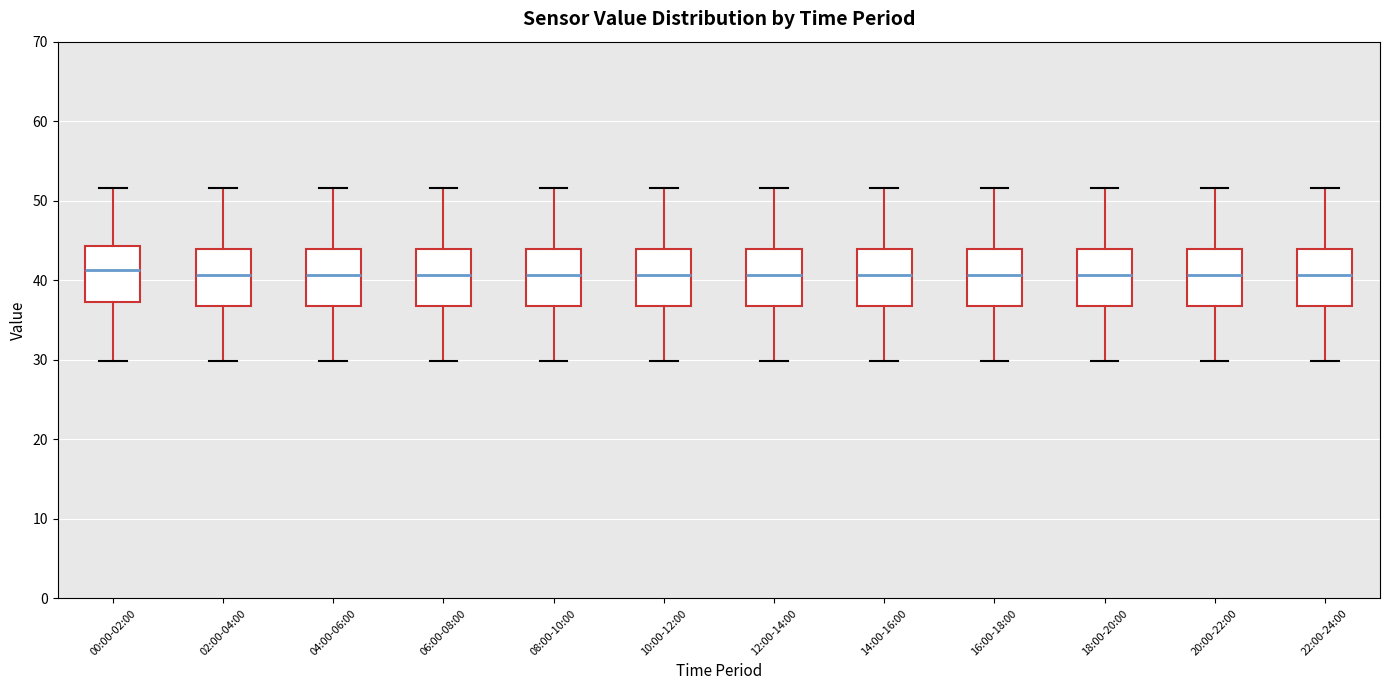

Reading left to right, transcribe this box plot: for each box, give where its median line is, the range the box spans, and where its two whiskers end, as read against the y-axis. The values are not printed on the chart, so give them approximately, as read against the axis.

00:00-02:00: median 41, box 37 to 44, whiskers 30 to 52
02:00-04:00: median 41, box 37 to 44, whiskers 30 to 52
04:00-06:00: median 41, box 37 to 44, whiskers 30 to 52
06:00-08:00: median 41, box 37 to 44, whiskers 30 to 52
08:00-10:00: median 41, box 37 to 44, whiskers 30 to 52
10:00-12:00: median 41, box 37 to 44, whiskers 30 to 52
12:00-14:00: median 41, box 37 to 44, whiskers 30 to 52
14:00-16:00: median 41, box 37 to 44, whiskers 30 to 52
16:00-18:00: median 41, box 37 to 44, whiskers 30 to 52
18:00-20:00: median 41, box 37 to 44, whiskers 30 to 52
20:00-22:00: median 41, box 37 to 44, whiskers 30 to 52
22:00-24:00: median 41, box 37 to 44, whiskers 30 to 52